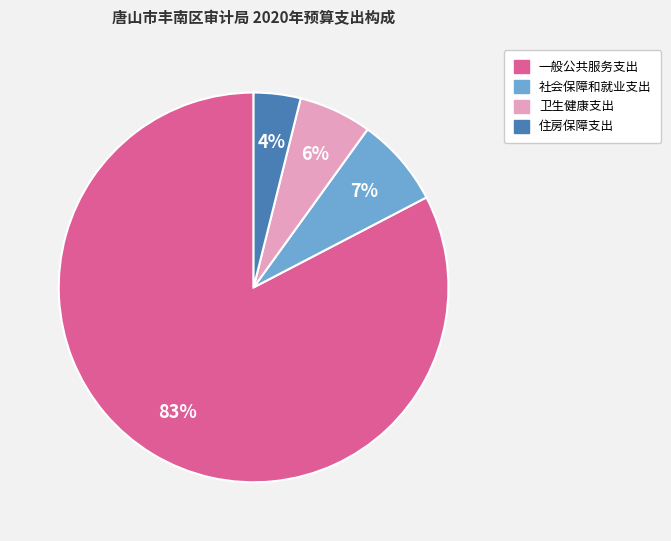

Is it true that 社会保障和就业支出 is 14% of the pie?

False